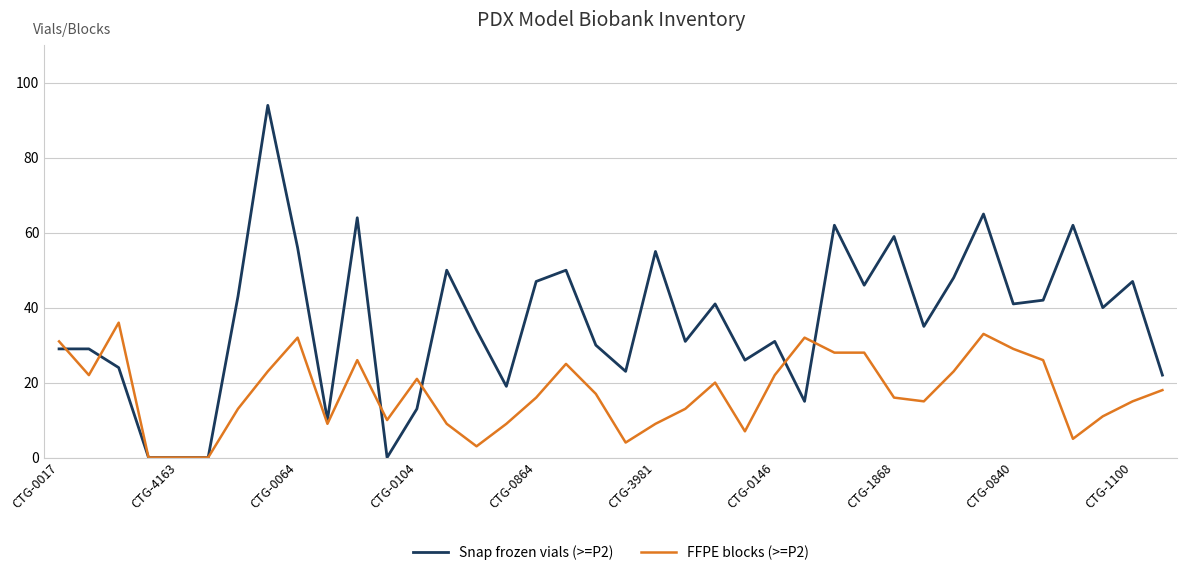

Rank the series by their average value, from lowest to highest.

FFPE blocks (>=P2), Snap frozen vials (>=P2)